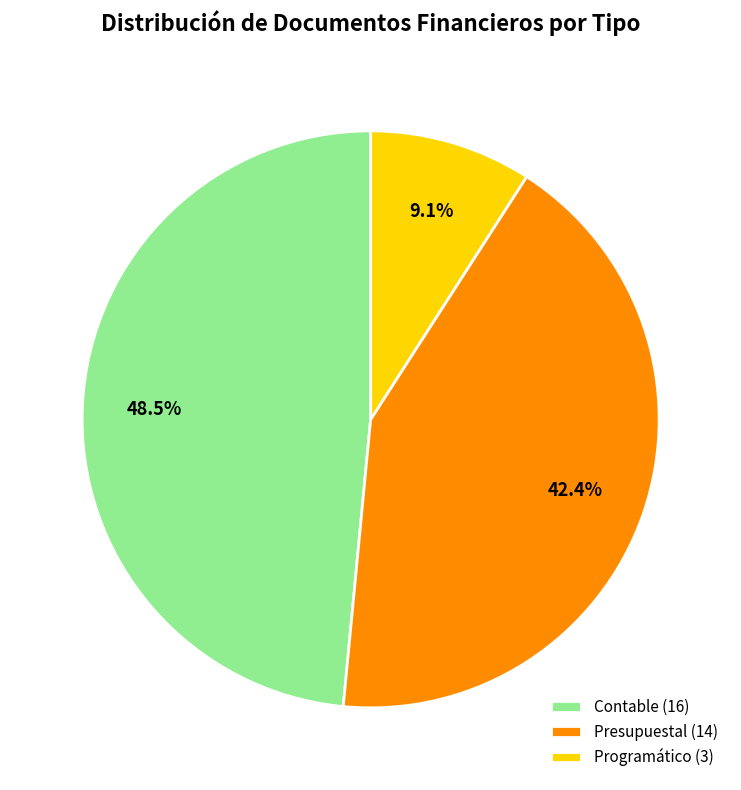

To the nearest percent, what is the difference between the largest and smallest slice percentages?

39%